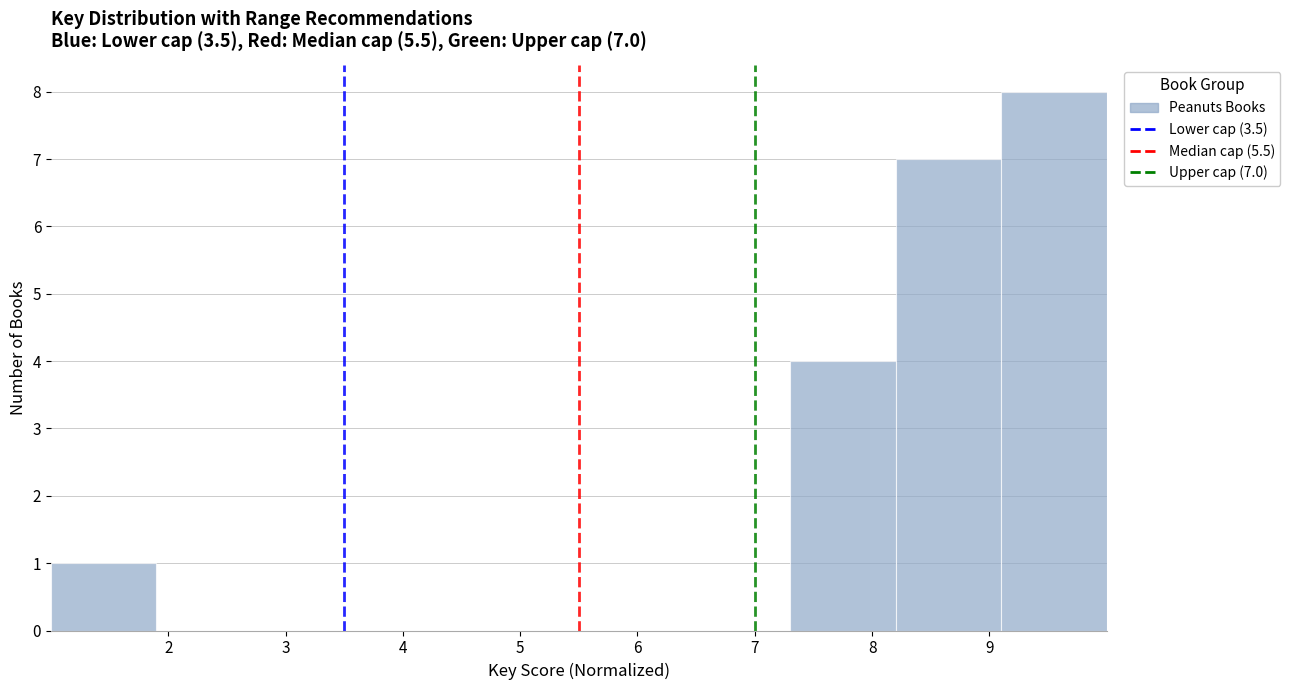

Over which range of the x-axis is the bar tallest?

9.1 to 10.0